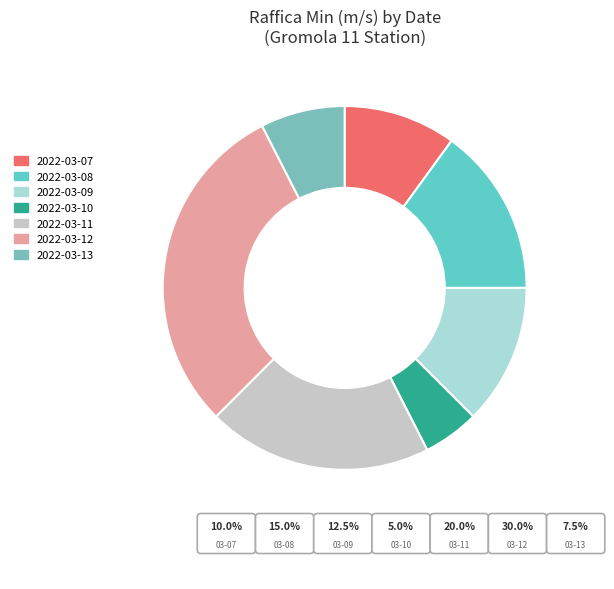

To the nearest percent, what portion does 2022-03-11 represent?

20%